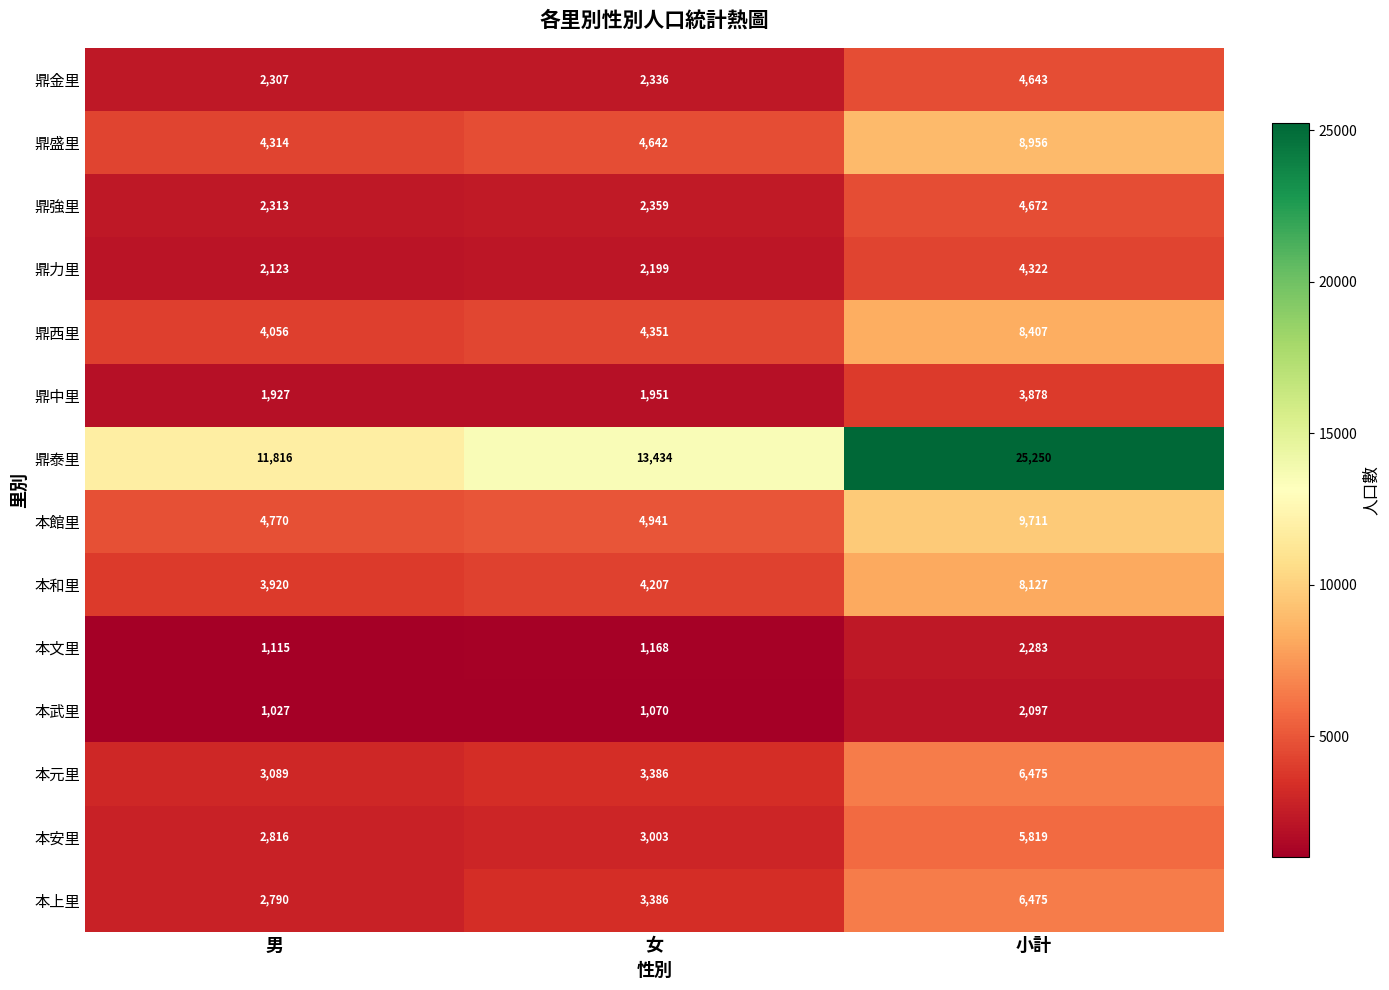

True or false: 鼎力里 has a value of 1395 at 女.

False